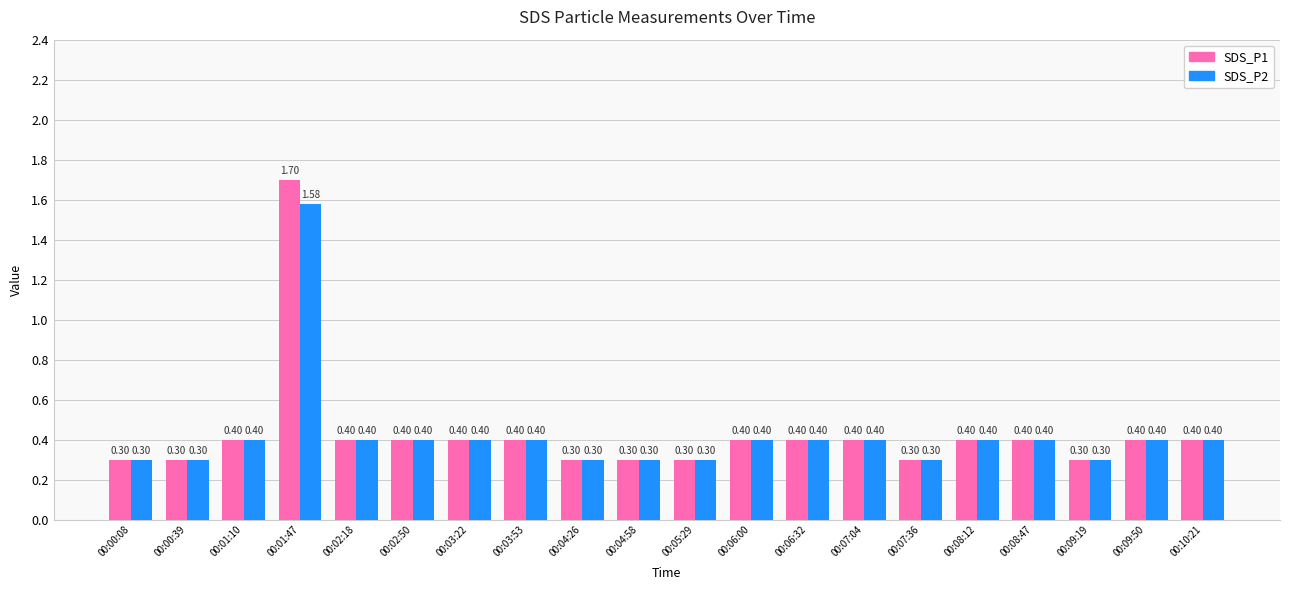

At which category is the sum across all series the highest?

00:01:47